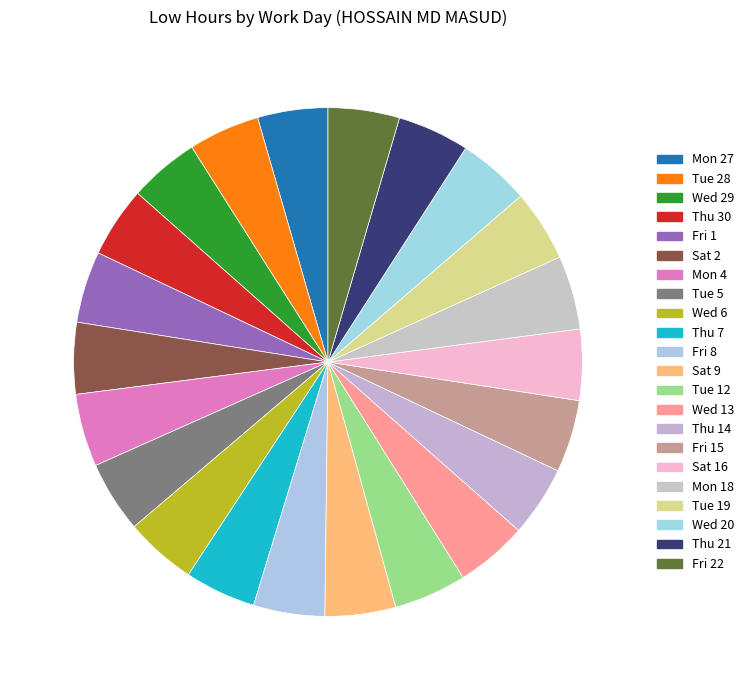

How many segments does this pie chart have?

22